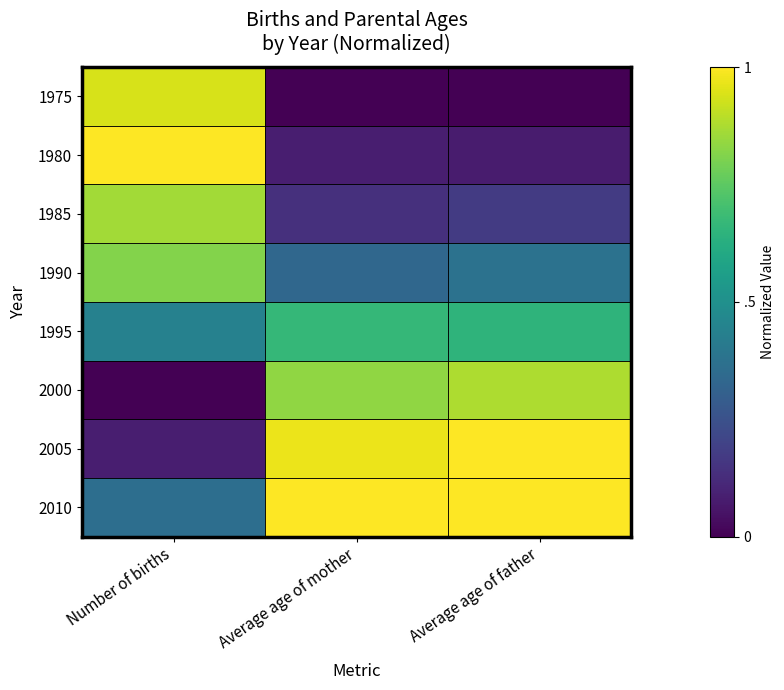

Which series has the largest total across all categories?

2010